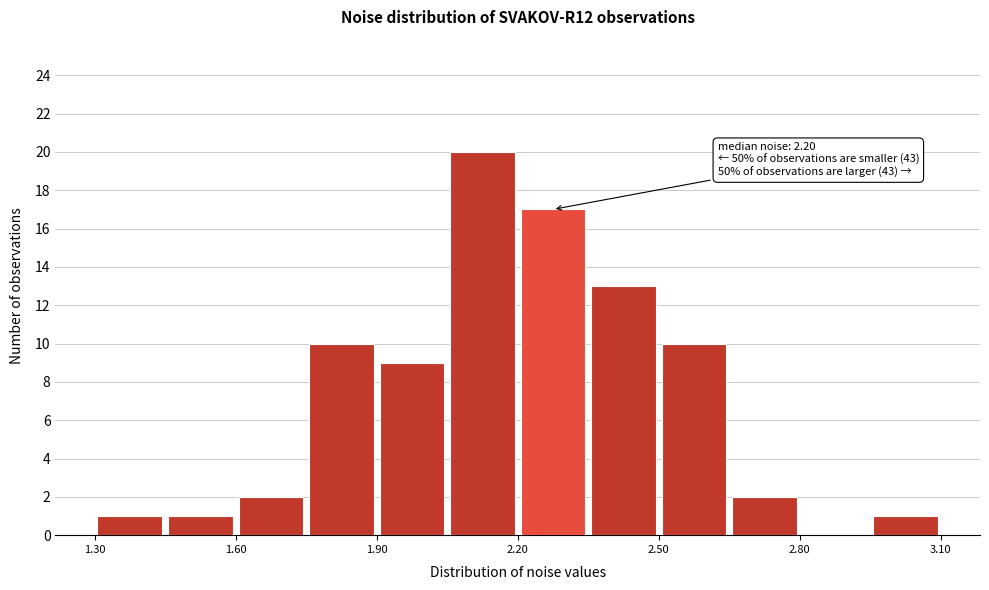

Read against the x-axis, roughly where is the centre of the tallest bar?

2.15